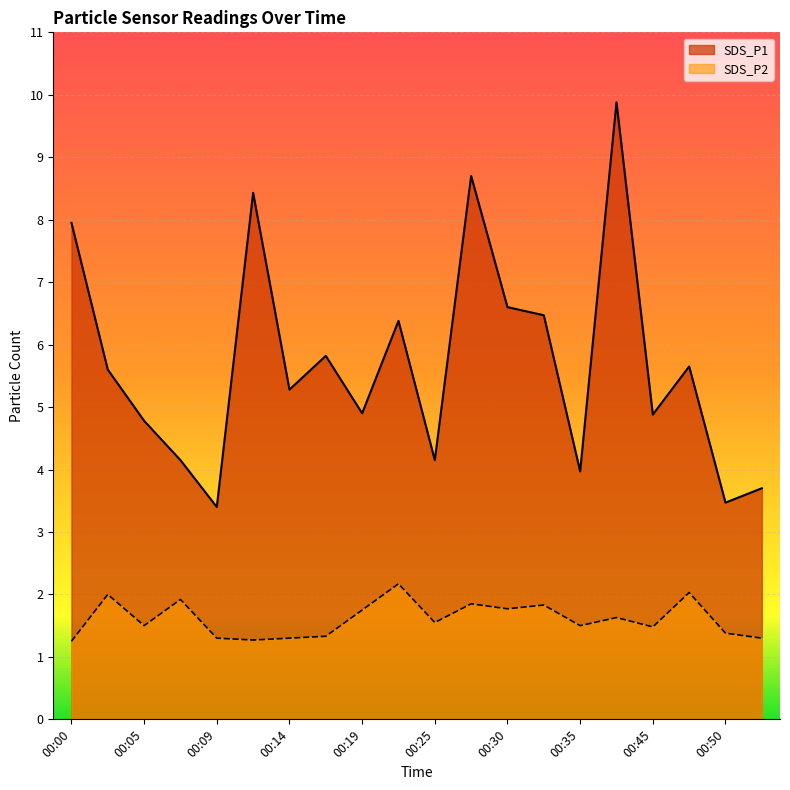

How many lines are shown in the chart?

2